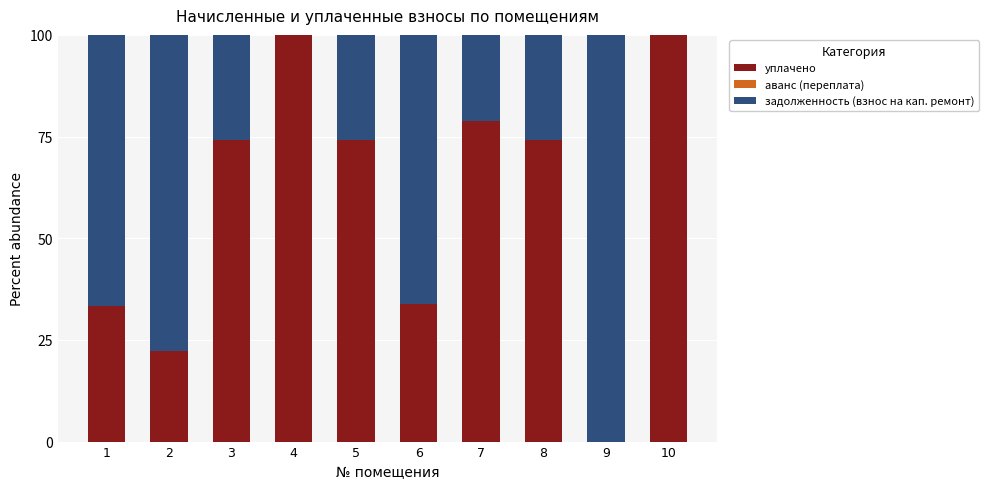

Are the bars grouped side by side (vs. stacked)?

No